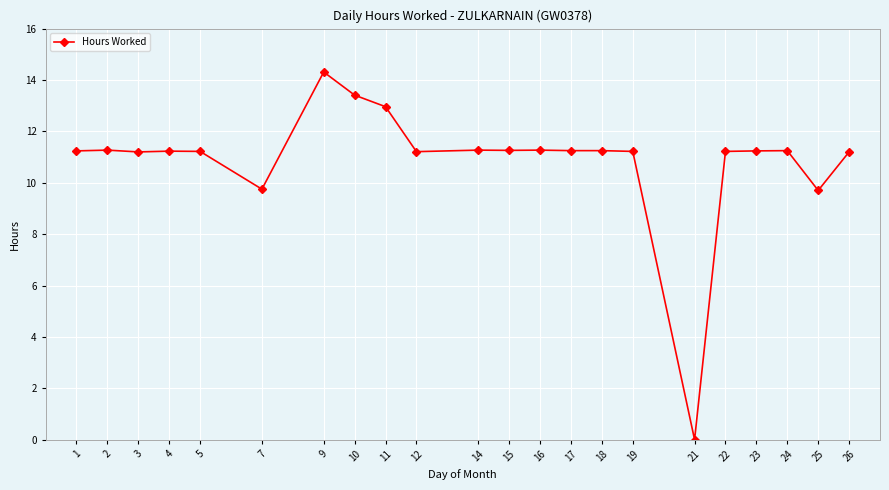

What is the average value?

10.9